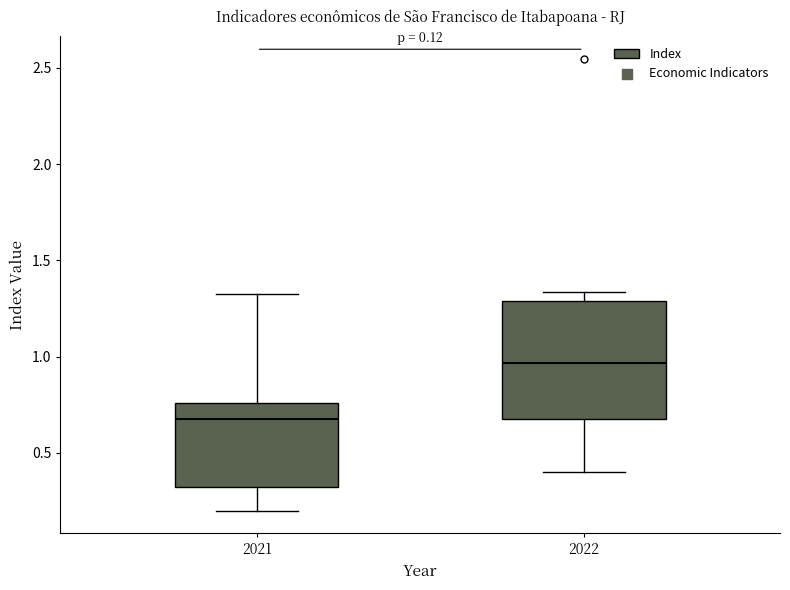

Which box is the tallest, from its lower edge to its upper edge?

2022